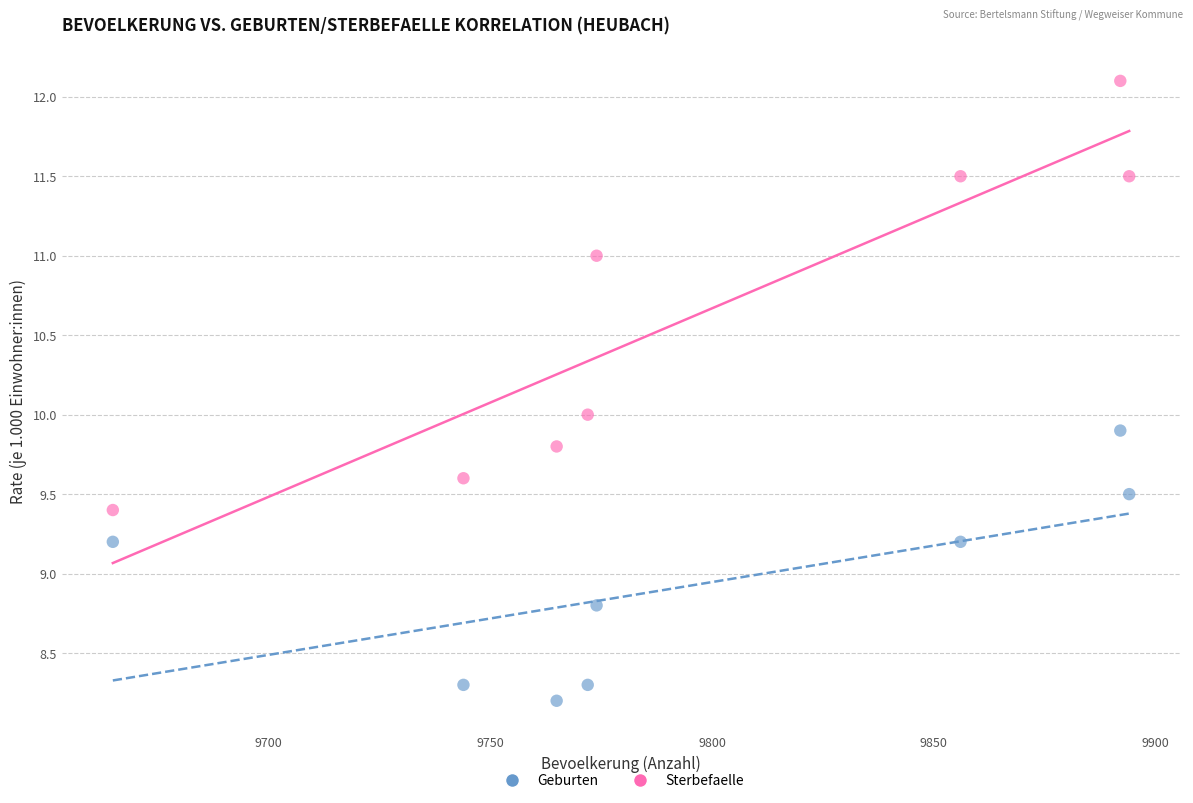

What are all the series names shown in the legend?

Geburten, Sterbefaelle